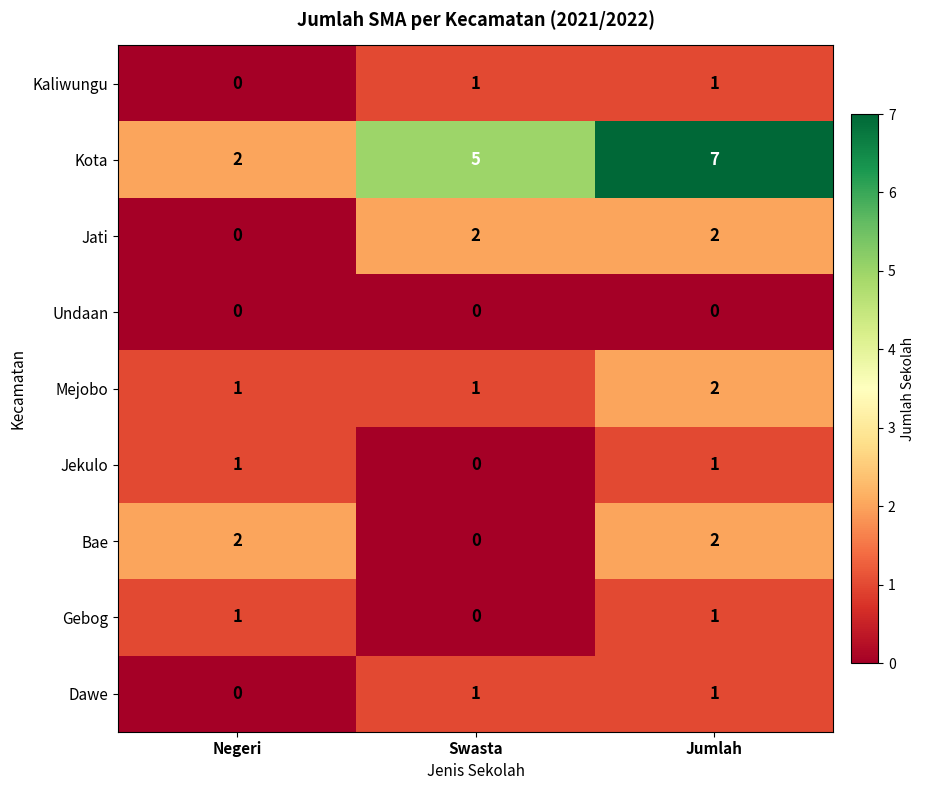

Is it true that Gebog equals 1 at Negeri?

True